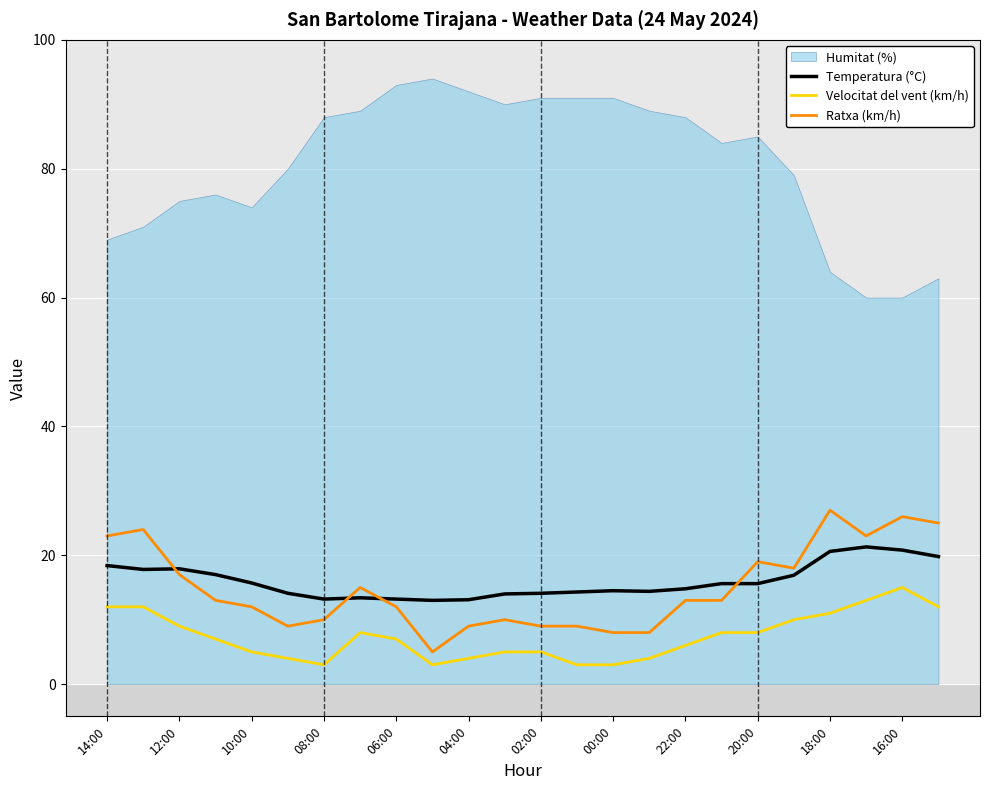

Is it true that Temperatura (°C) equals 18.4 at 14:00?

True